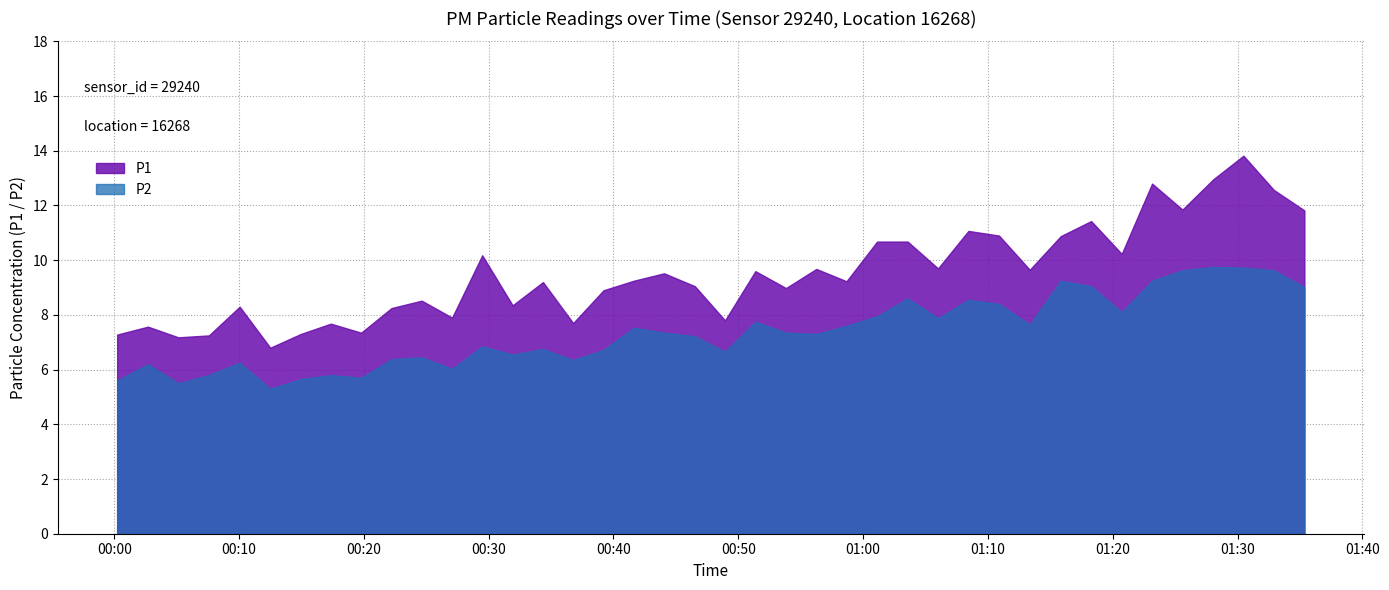

True or false: P2 and P1 cross at least once.

False